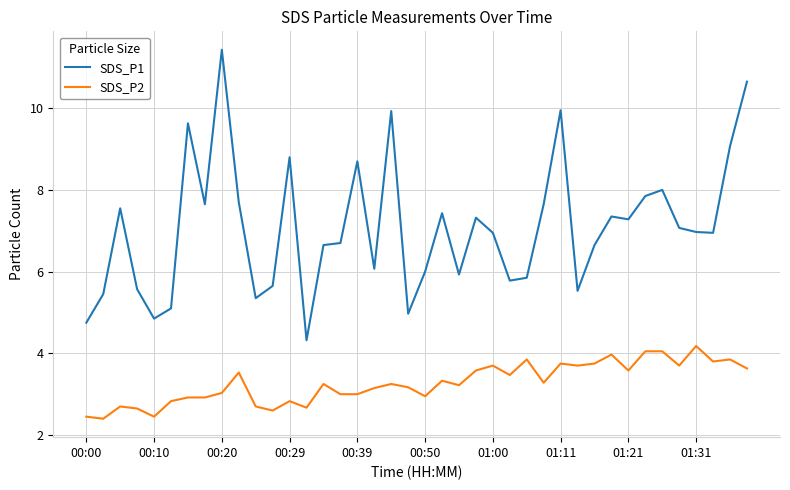

True or false: SDS_P2 and SDS_P1 intersect in this chart.

False